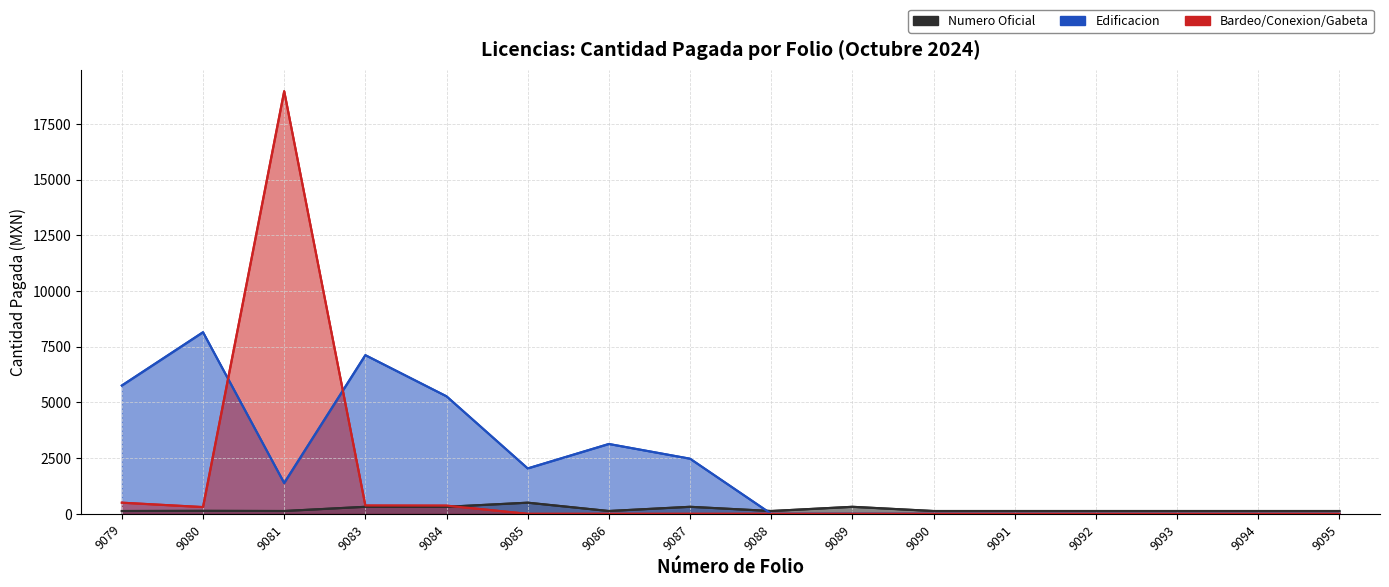

True or false: Edificacion and Bardeo/Conexion/Gabeta intersect in this chart.

True